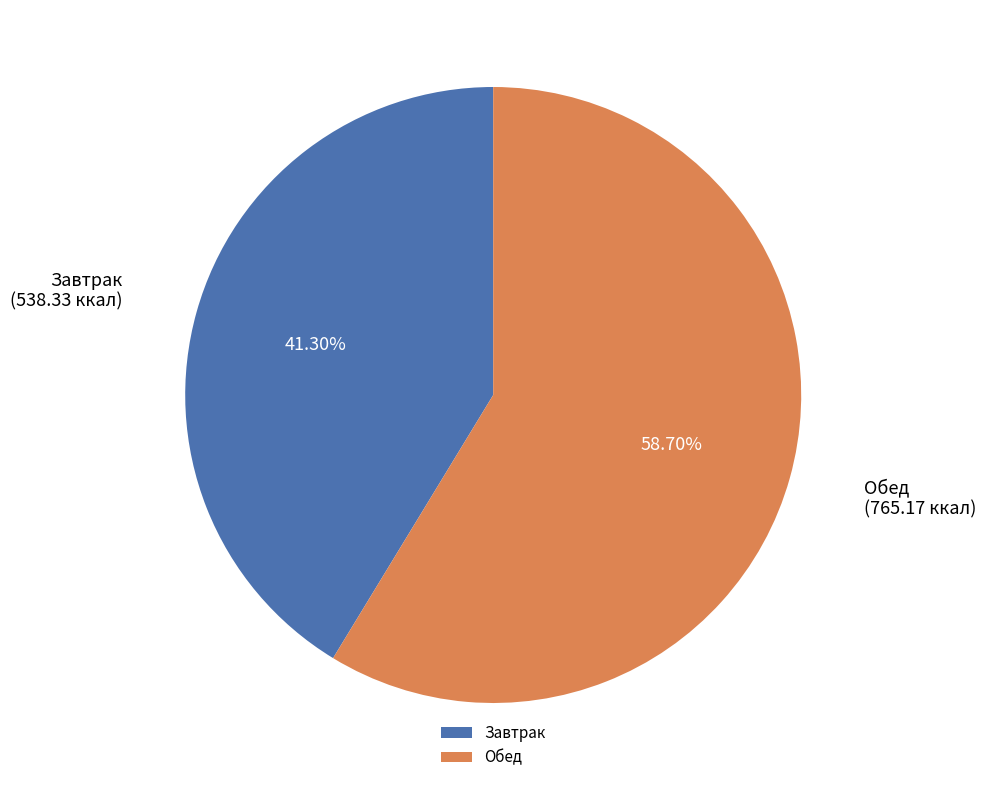

Combined, do Обед and Завтрак account for over 50%?

Yes